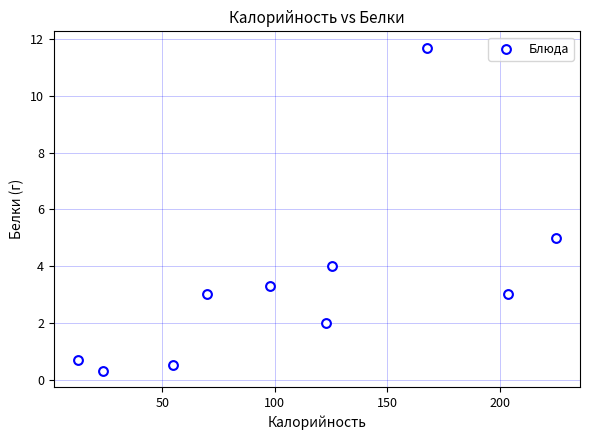

What is the range of Y values (max minus min)?

11.4